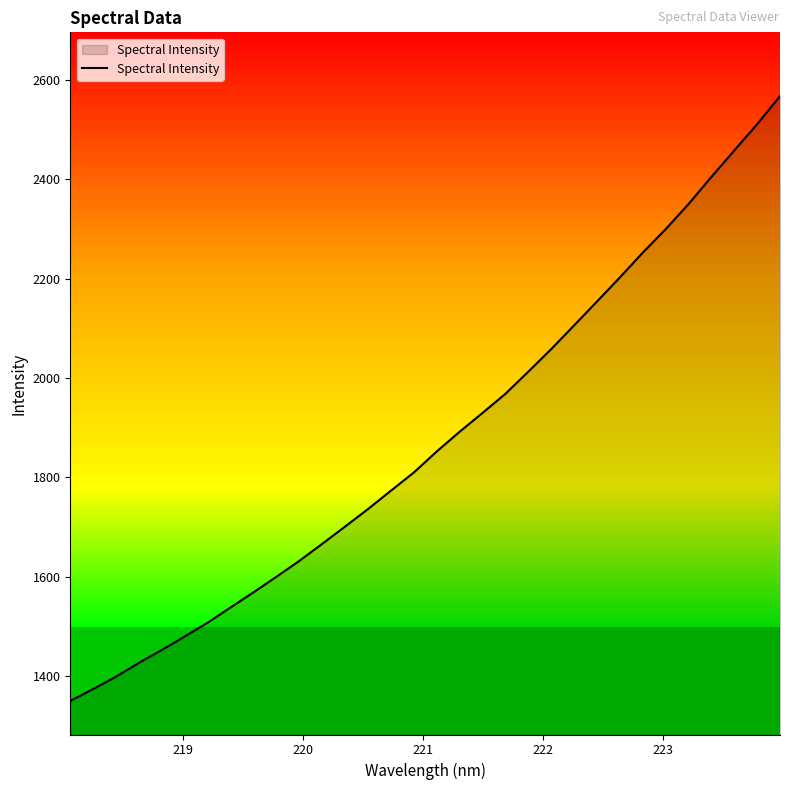

What is the minimum value shown in the chart?

1349.8